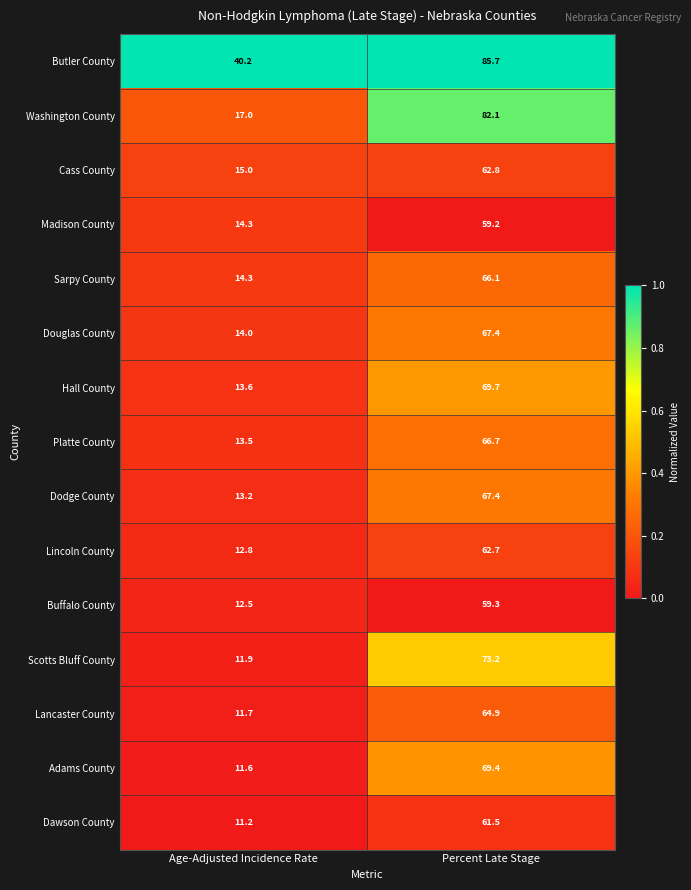

Rank the categories by Dodge County value from lowest to highest.

Age-Adjusted Incidence Rate, Percent Late Stage